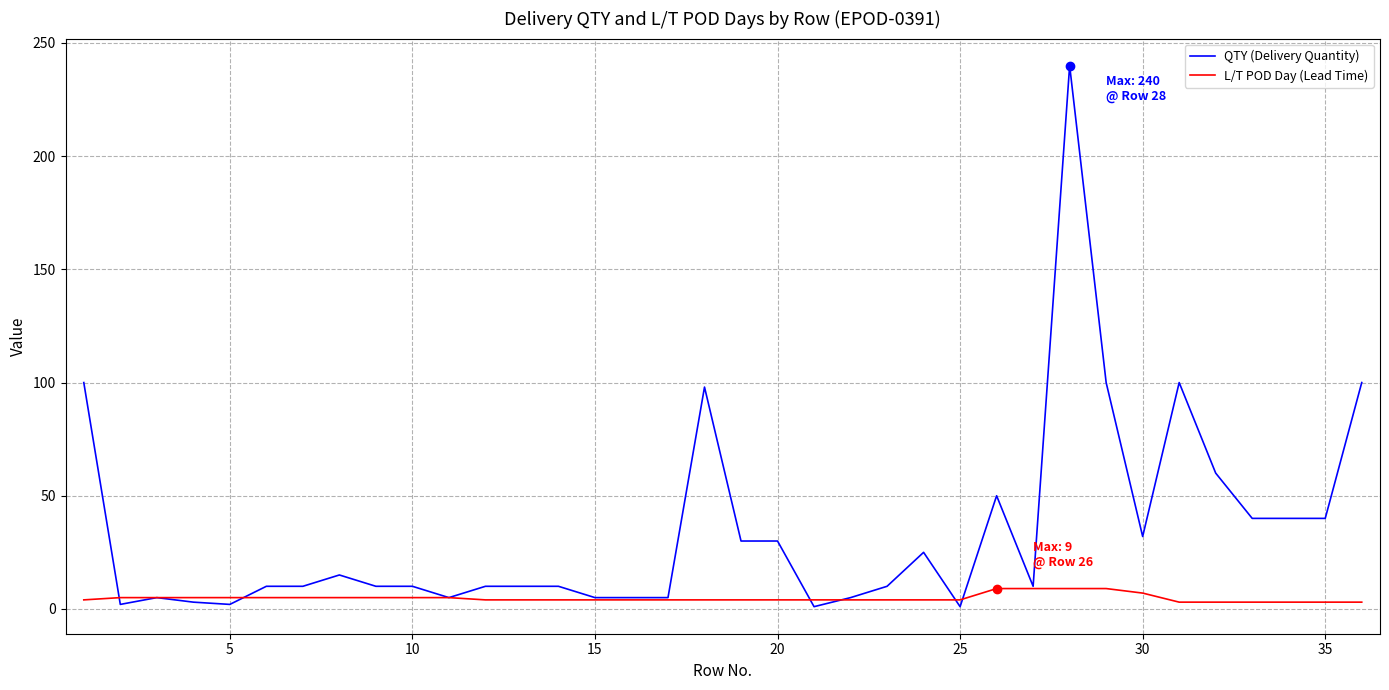

Which series has the largest range (max minus min)?

QTY (Delivery Quantity)